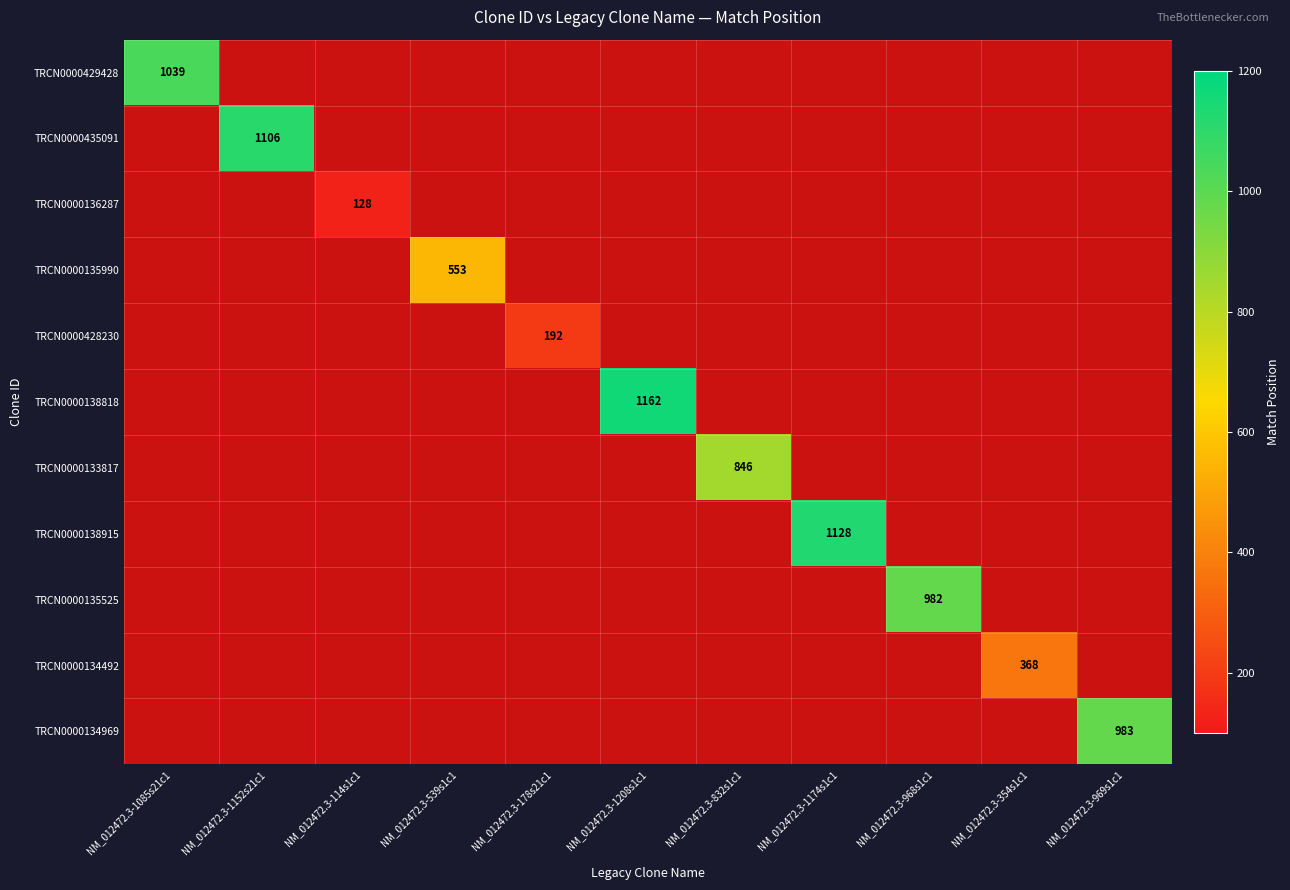

At which category does the chart reach its peak across all series?

NM_012472.3-1208s1c1